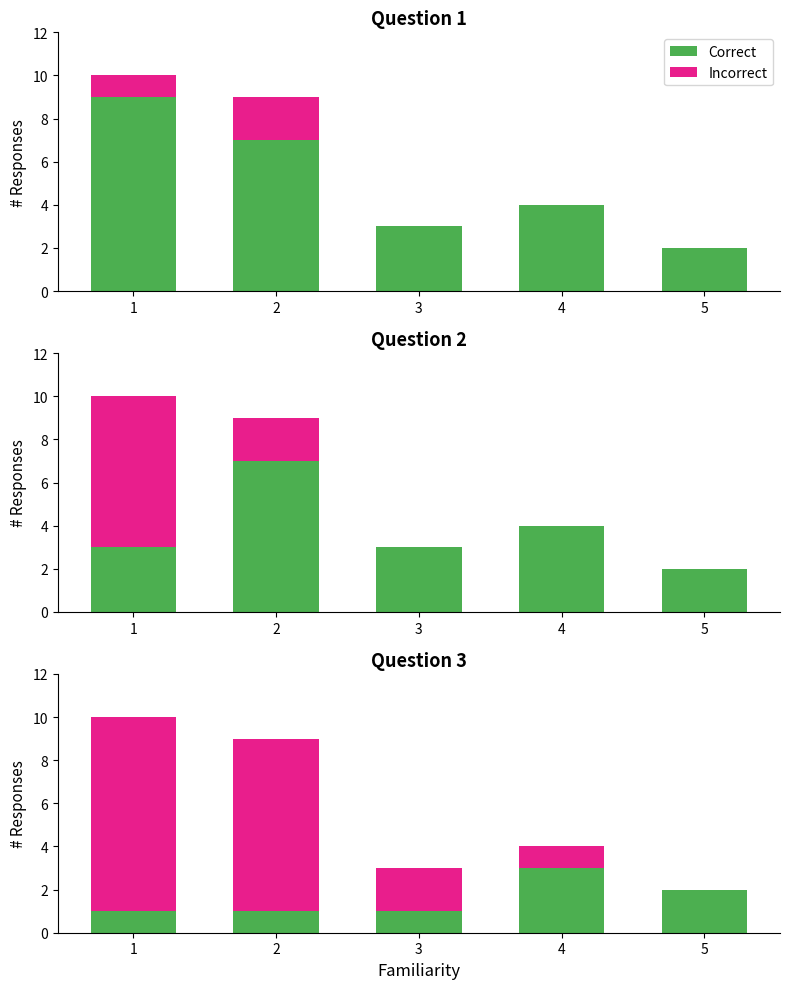

List the labels in order of Correct value, smallest first.

1, 2, 3, 5, 4